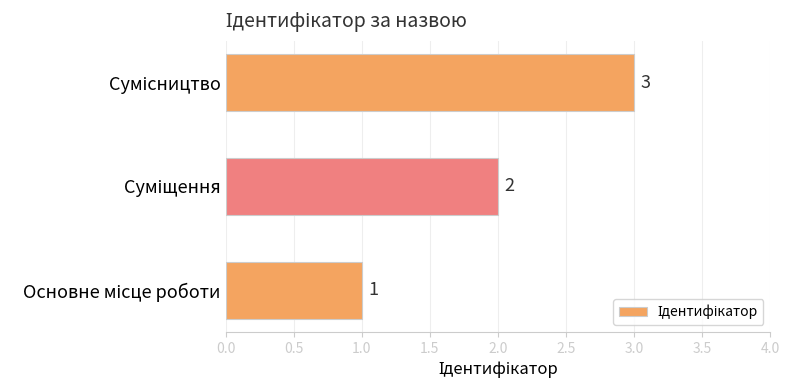

How many values are between 1 and 3?

3